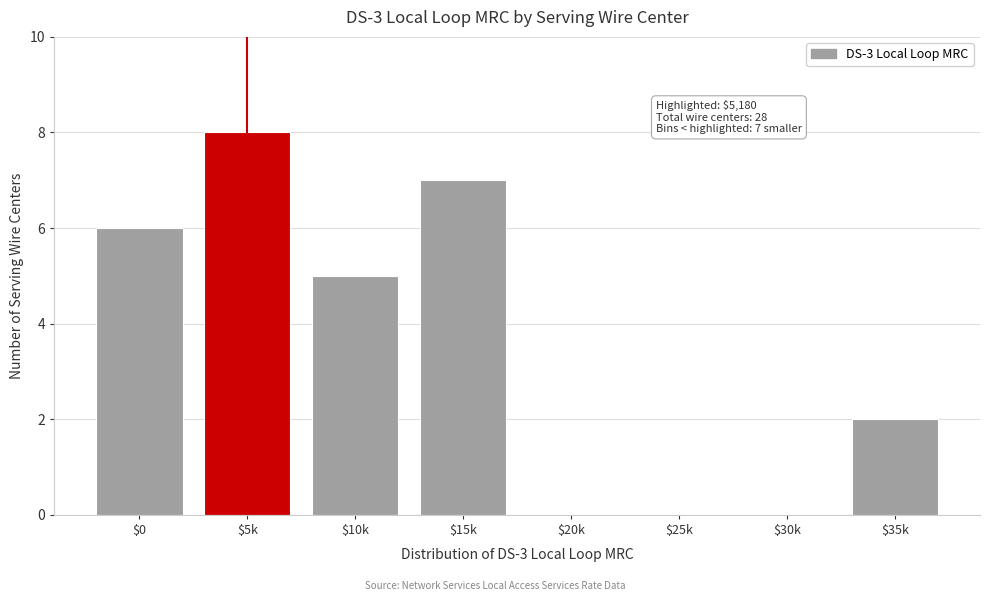

Where is the data nearest to the value 4?

$10k